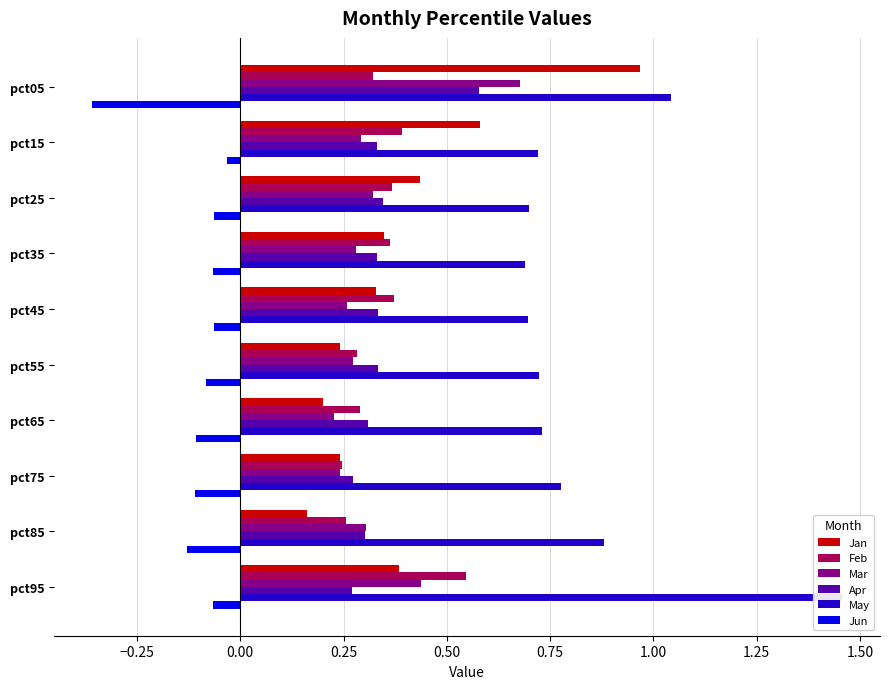

Reading right to left, transcribe all the data shown in this chart.

Jan: 0.4	0.2	0.2	0.2	0.2	0.3	0.3	0.4	0.6	1.0
Feb: 0.5	0.3	0.2	0.3	0.3	0.4	0.4	0.4	0.4	0.3
Mar: 0.4	0.3	0.2	0.2	0.3	0.3	0.3	0.3	0.3	0.7
Apr: 0.3	0.3	0.3	0.3	0.3	0.3	0.3	0.3	0.3	0.6
May: 1.5	0.9	0.8	0.7	0.7	0.7	0.7	0.7	0.7	1.0
Jun: -0.1	-0.1	-0.1	-0.1	-0.1	-0.1	-0.1	-0.1	-0.0	-0.4